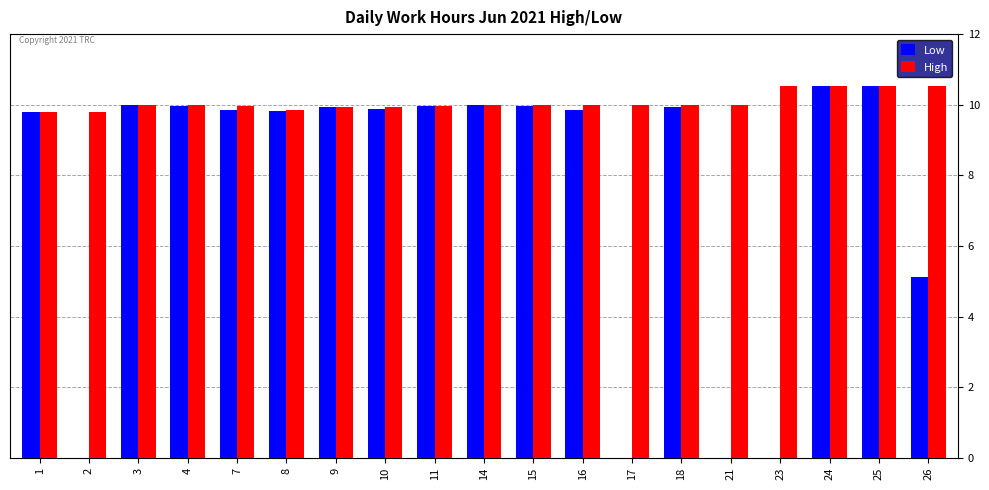

The value of Low at 16 is 15.1. True or false?

False